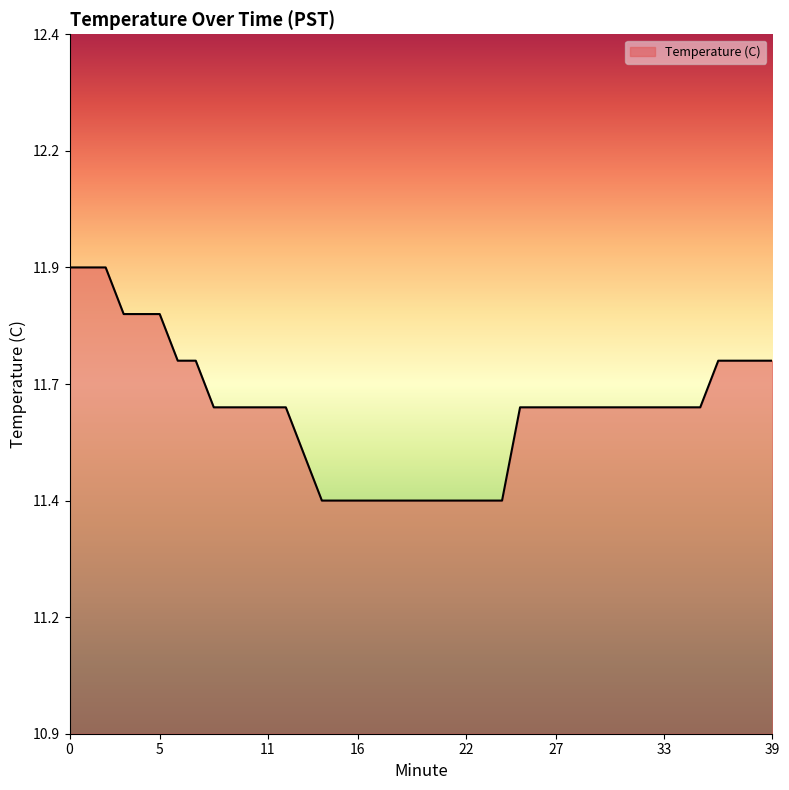

Reading left to right, list all the values displayed in this chart.

11.9	11.9	11.9	11.8	11.8	11.8	11.7	11.7	11.6	11.6	11.6	11.6	11.6	11.5	11.4	11.4	11.4	11.4	11.4	11.4	11.4	11.4	11.4	11.4	11.4	11.6	11.6	11.6	11.6	11.6	11.6	11.6	11.6	11.6	11.6	11.6	11.7	11.7	11.7	11.7